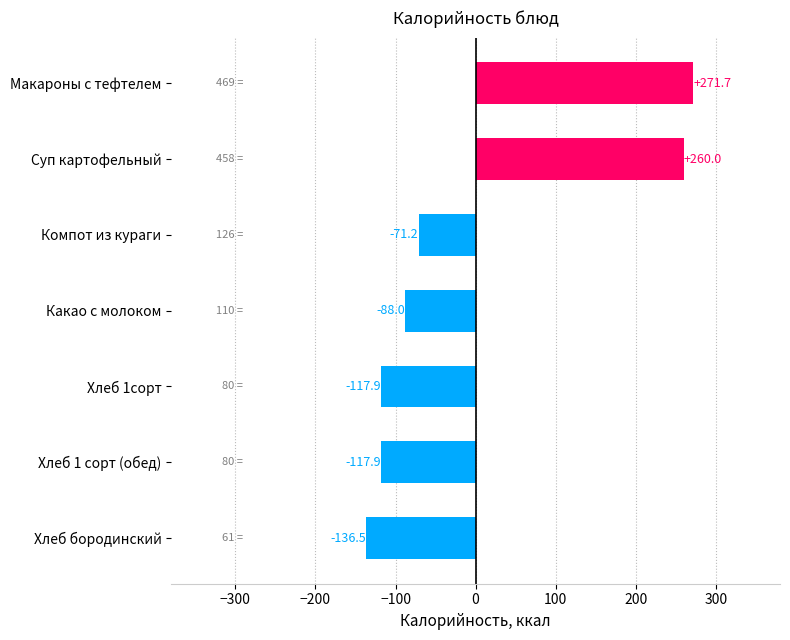

What is the value of the 1st bar from the top?

271.7